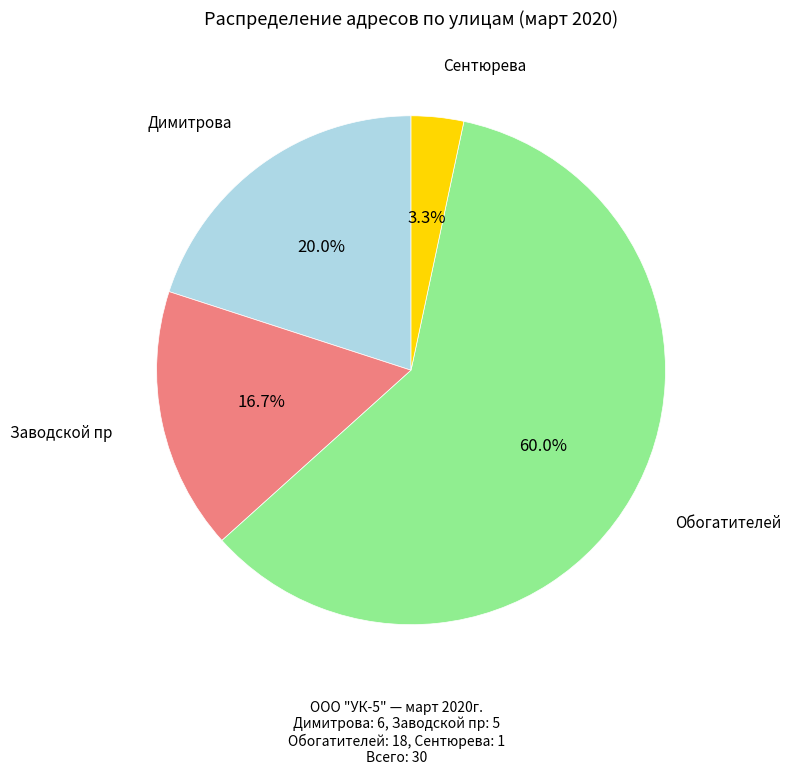

Does Обогатителей account for over 50% of the chart?

Yes